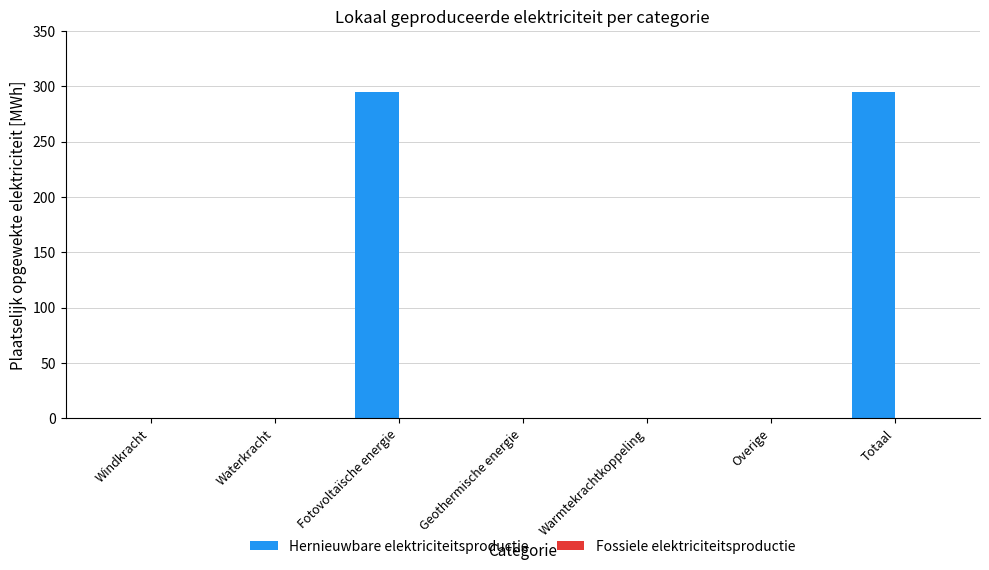

What is the greatest value displayed?

295.3